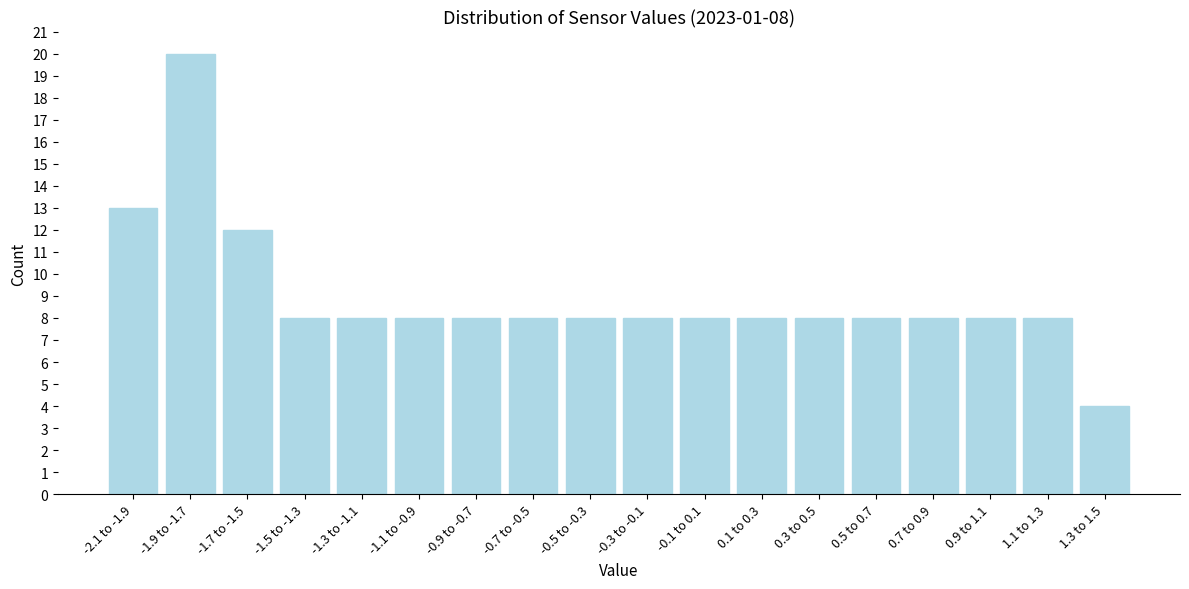

Reading left to right, extract all data points from this chart.

13	20	12	8	8	8	8	8	8	8	8	8	8	8	8	8	8	4